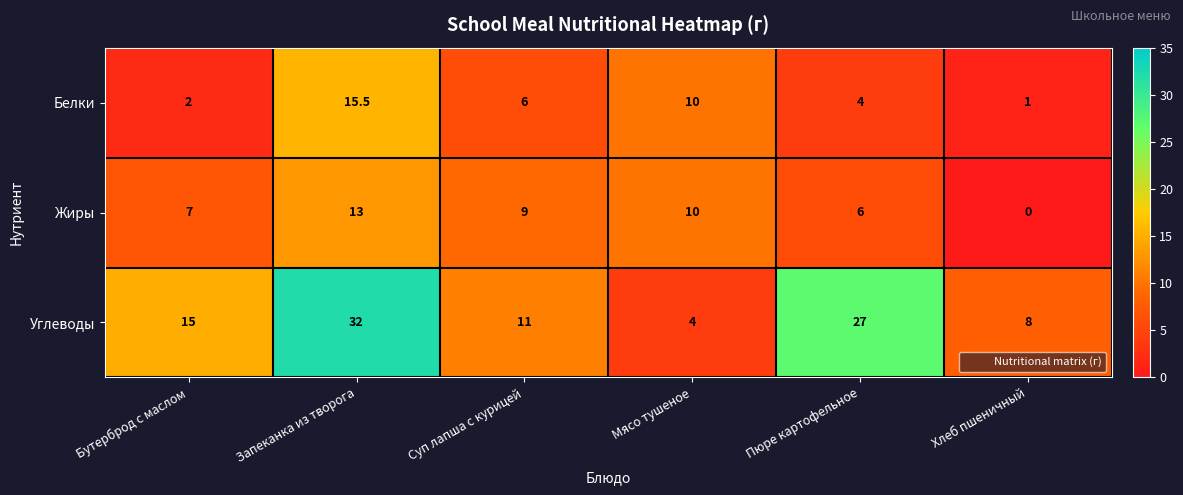

Read the Белки value at Хлеб пшеничный.

1.0